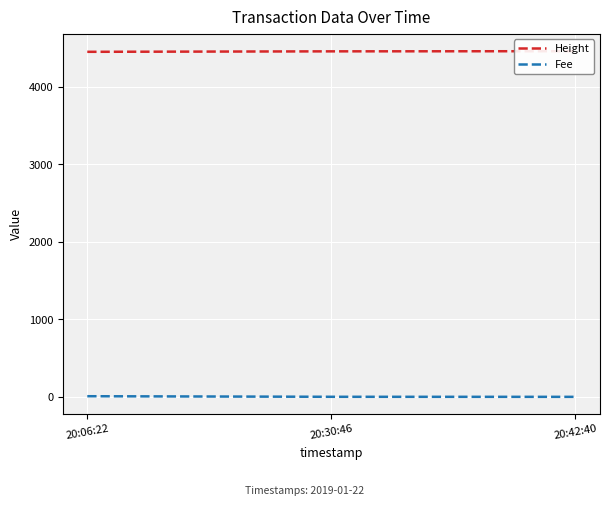

Does the chart display data point markers on the line(s)?

No